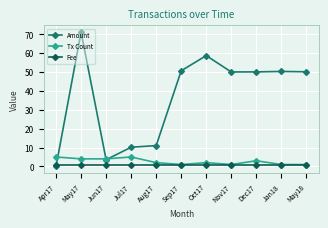

Does the chart have visible grid lines?

Yes